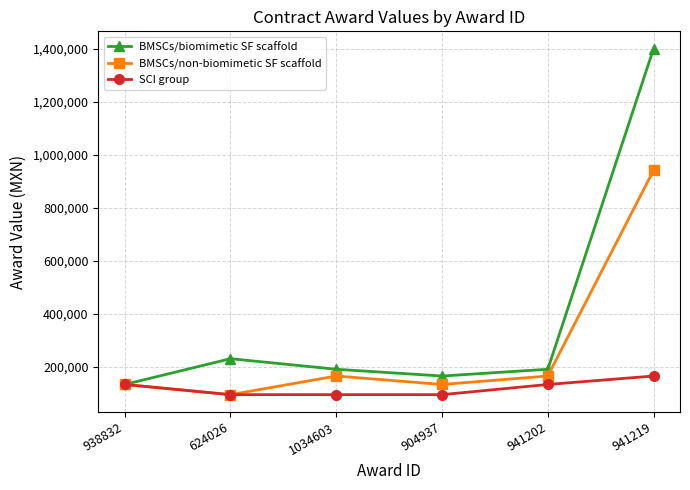

At which category does BMSCs/non-biomimetic SF scaffold reach its first local valley?

624026